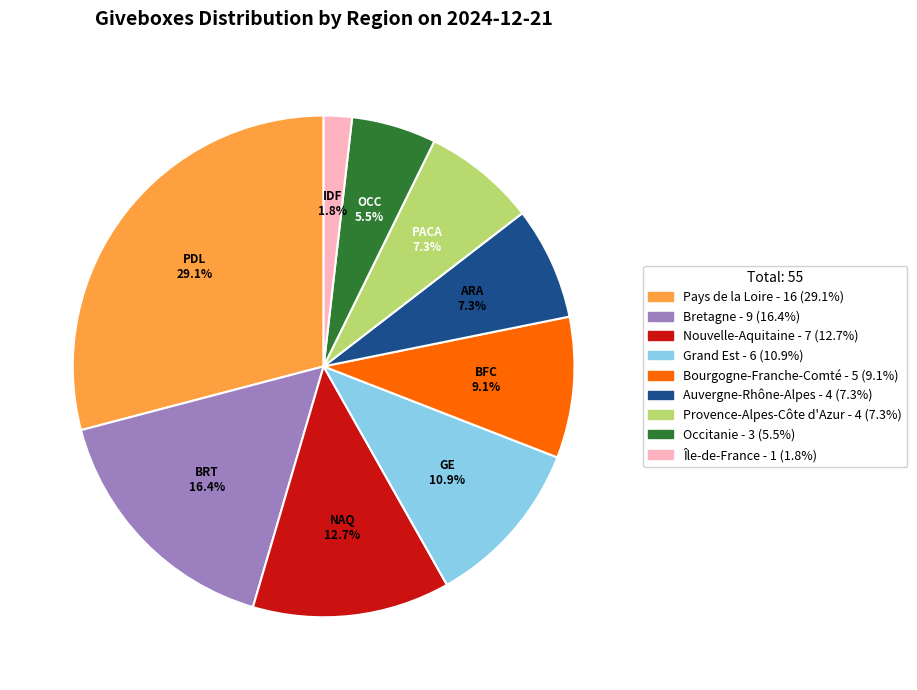

Does Pays de la Loire - 16 (29.1%) represent more than half of the total?

No